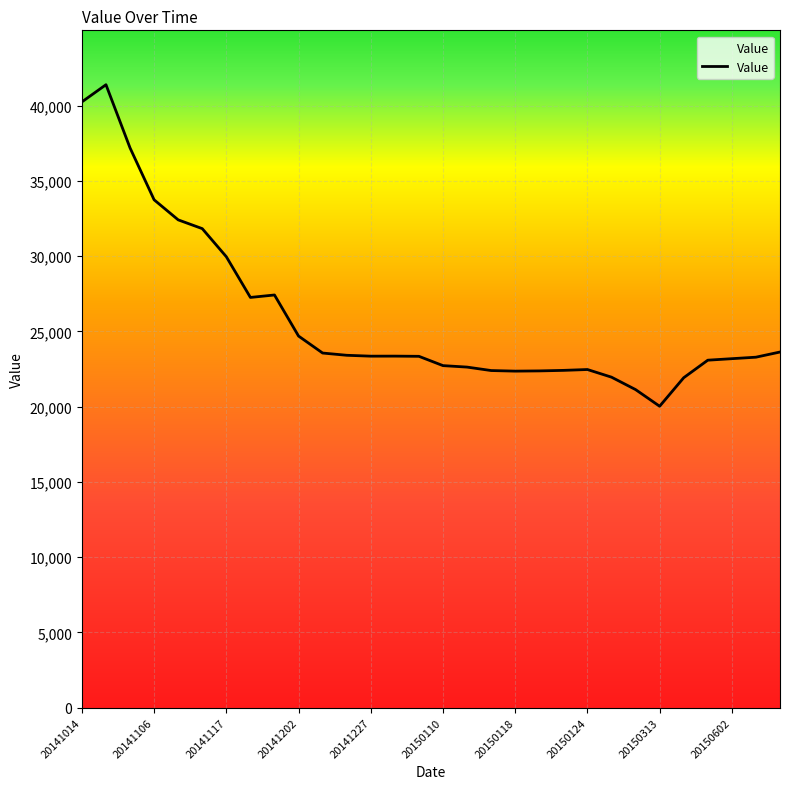

How many distinct data groups are displayed?

1